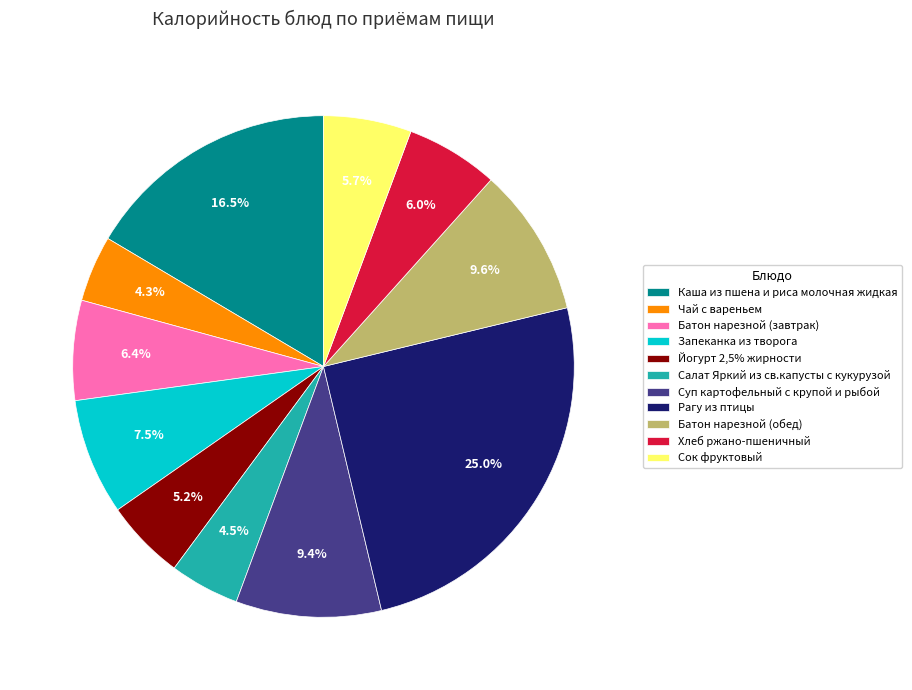

What is the ratio of the value at Рагу из птицы to the value at Каша из пшена и риса молочная жидкая?

1.5